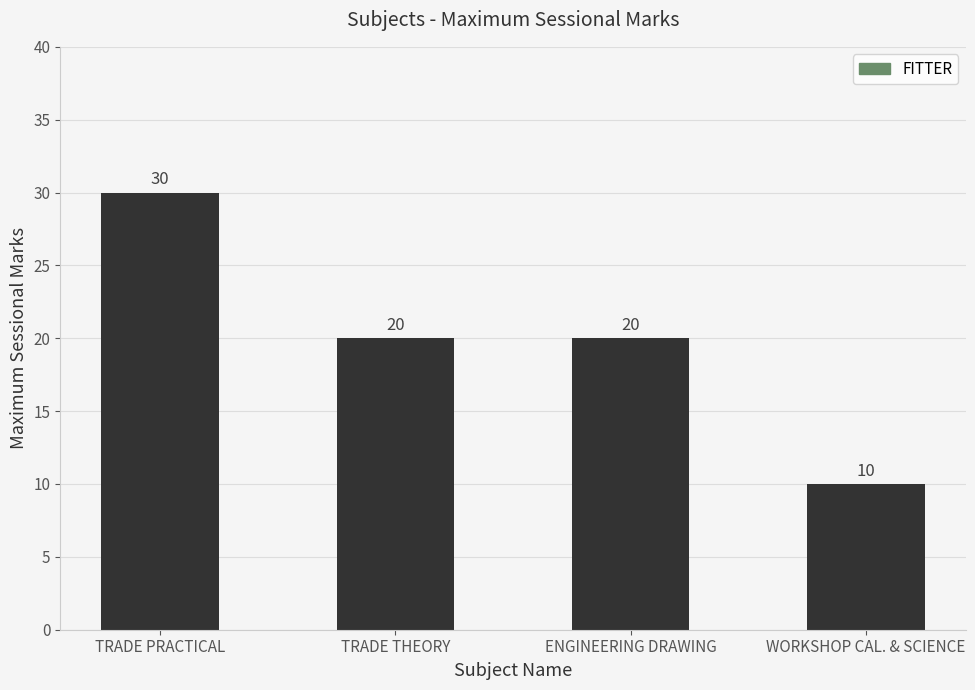

Does the chart contain any negative values?

No